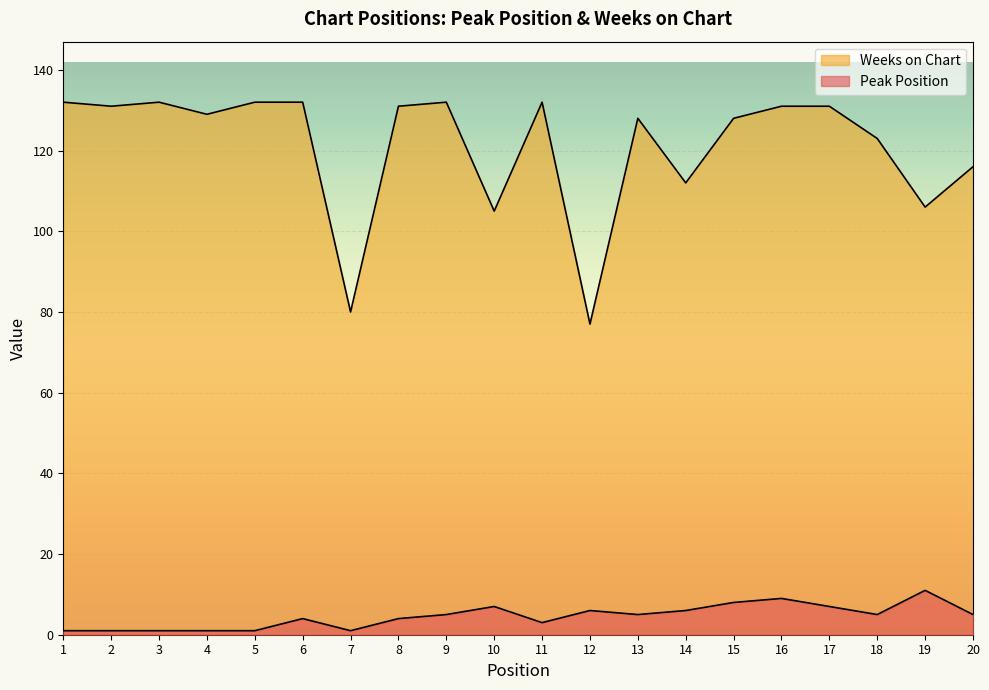

What is the greatest value displayed?

132